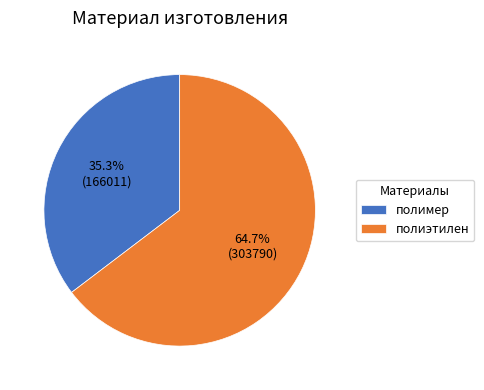

To the nearest percent, what is the combined percentage of полиэтилен and полимер?

100%